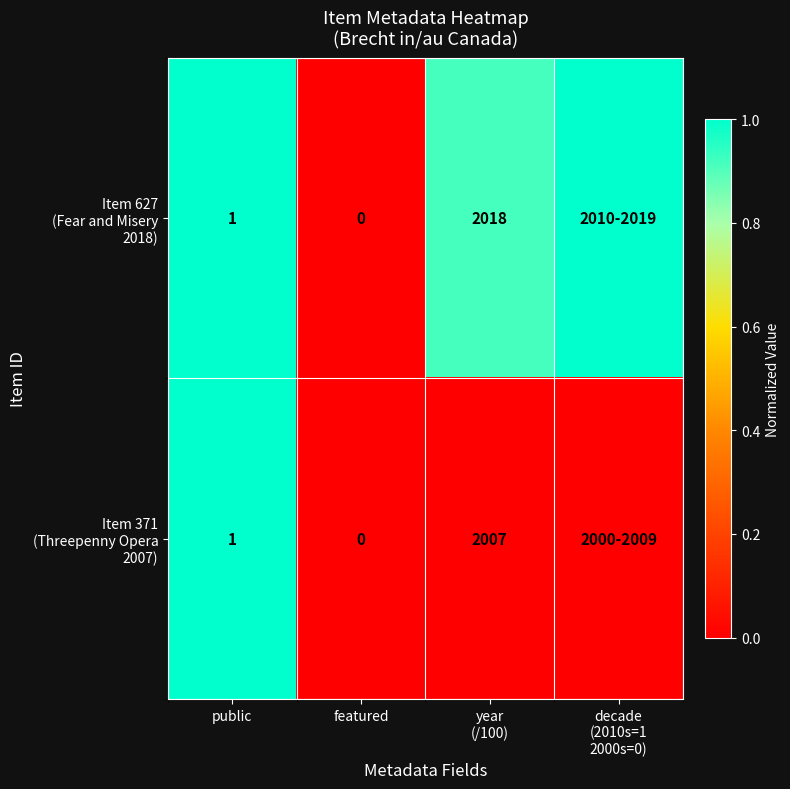

Count the number of categories in the chart.

4